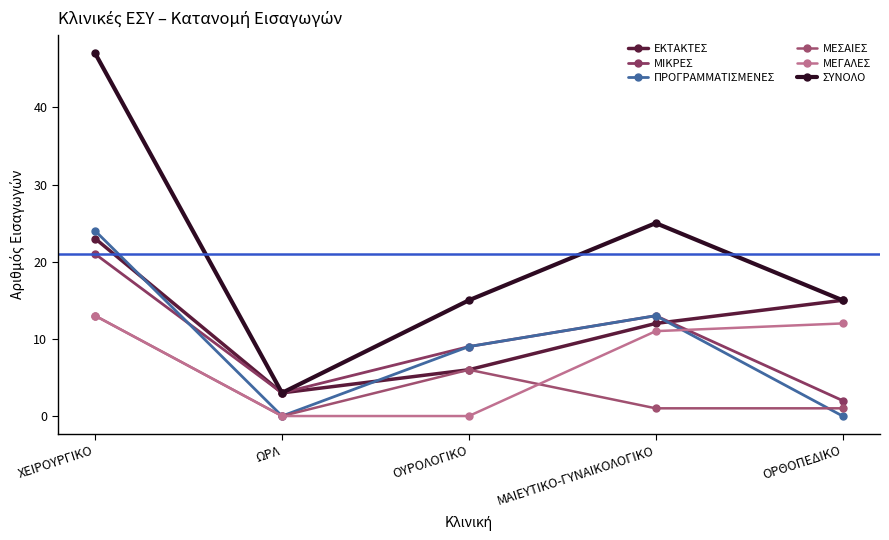

Is the value of ΜΕΣΑΙΕΣ at ΟΡΘΟΠΕΔΙΚΟ greater than the value of ΜΙΚΡΕΣ at ΧΕΙΡΟΥΡΓΙΚΟ?

No